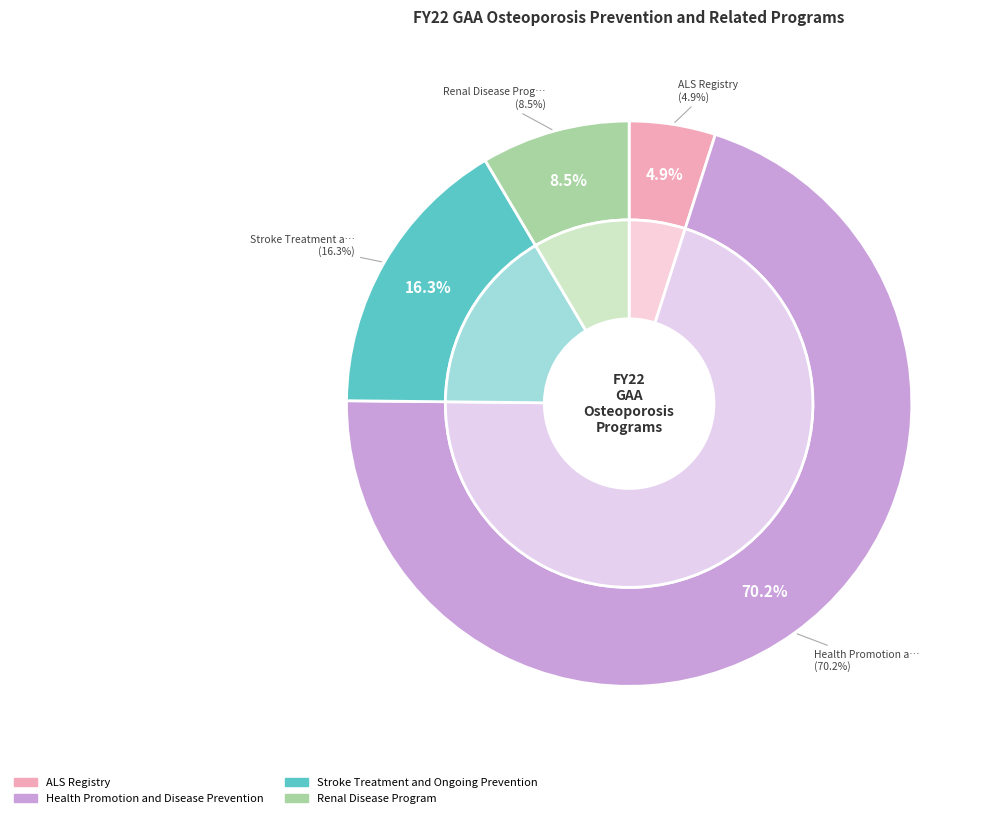

Rank the categories by value from highest to lowest.

Health Promotion and Disease Prevention, Stroke Treatment and Ongoing Prevention, Renal Disease Program, ALS Registry